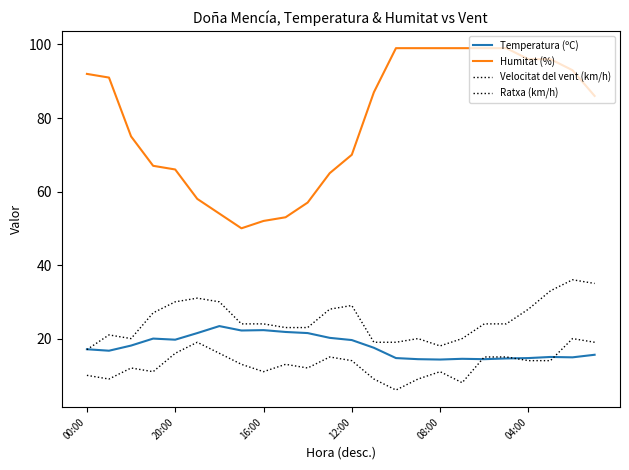

What is the lowest value of the Ratxa (km/h) series?

17.0